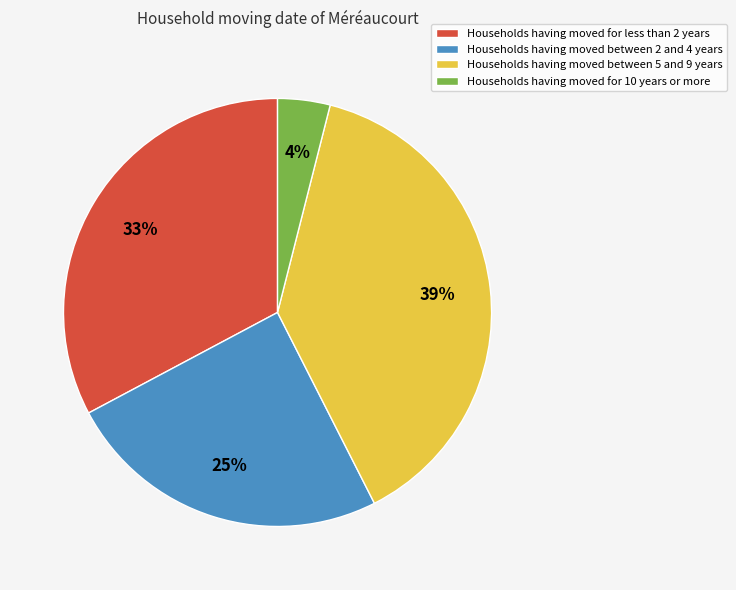

Count the number of slices in the pie.

4